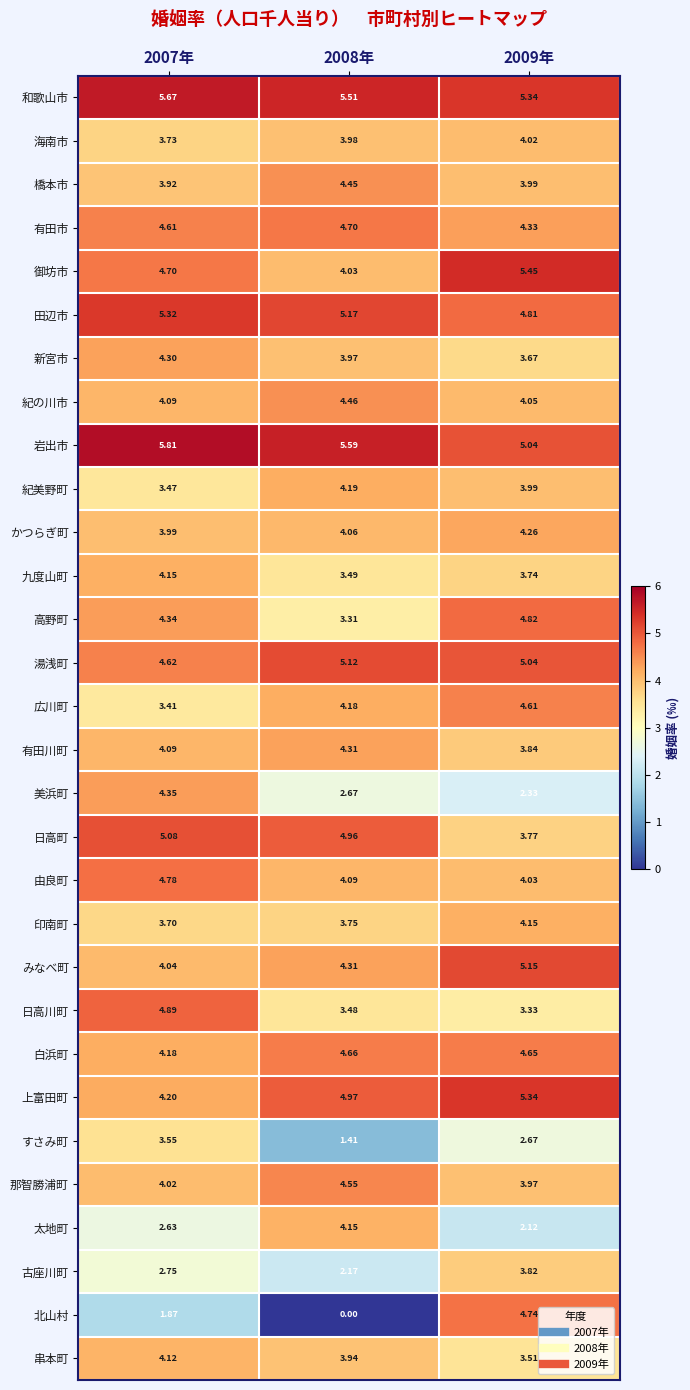

Which series has the largest total across all categories?

和歌山市